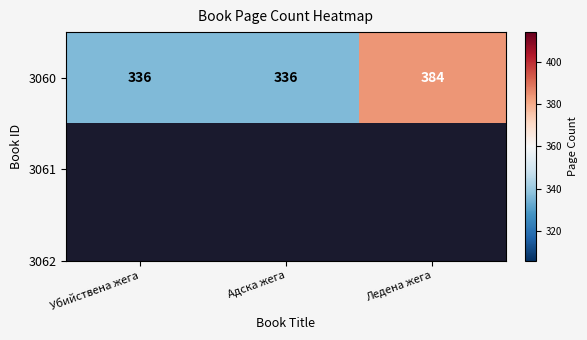

Which label corresponds to the largest value in the chart?

Ледена жега